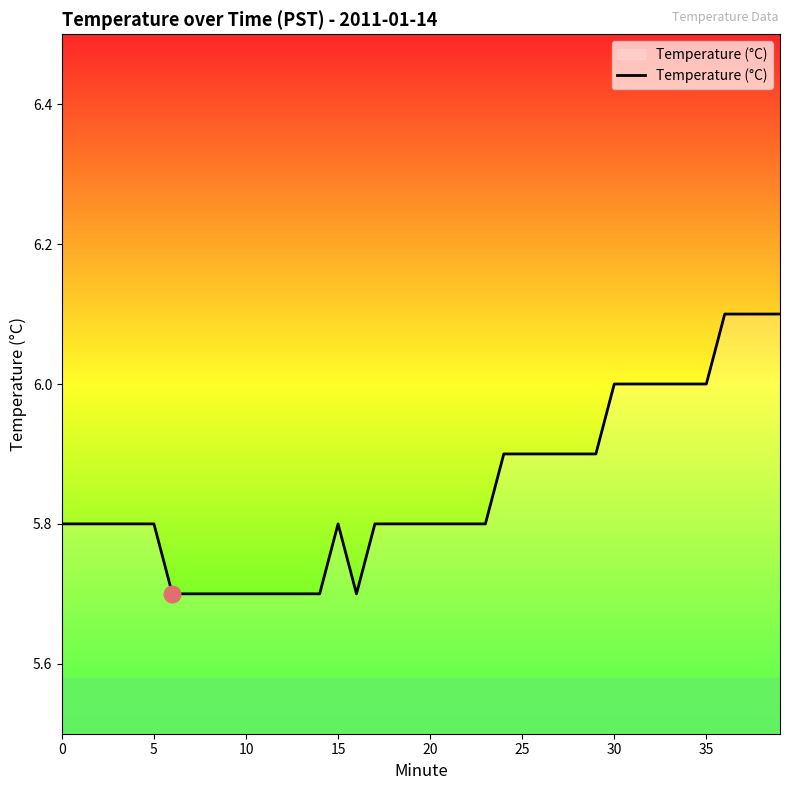

What is the smallest value displayed?

5.7